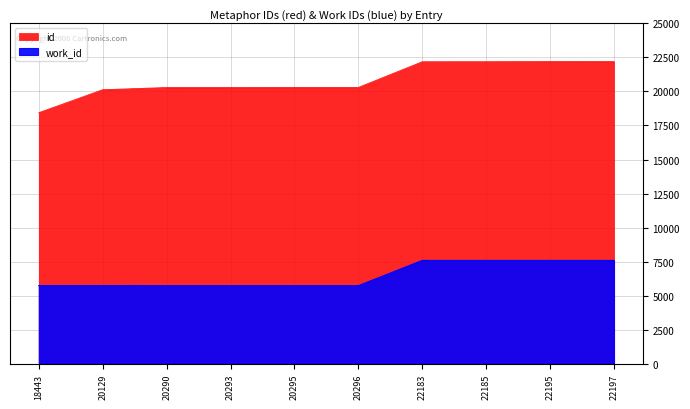

Which series has the largest total across all categories?

id